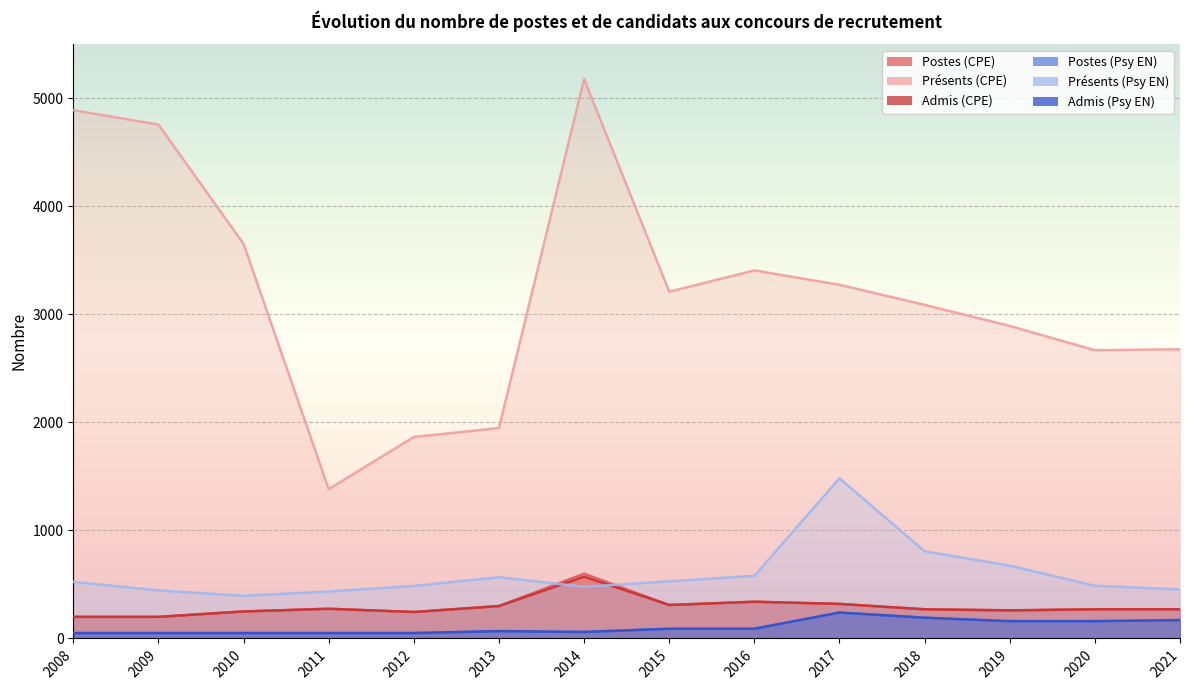

What is the value of the Présents (CPE) point at the 2nd from the left?

4757